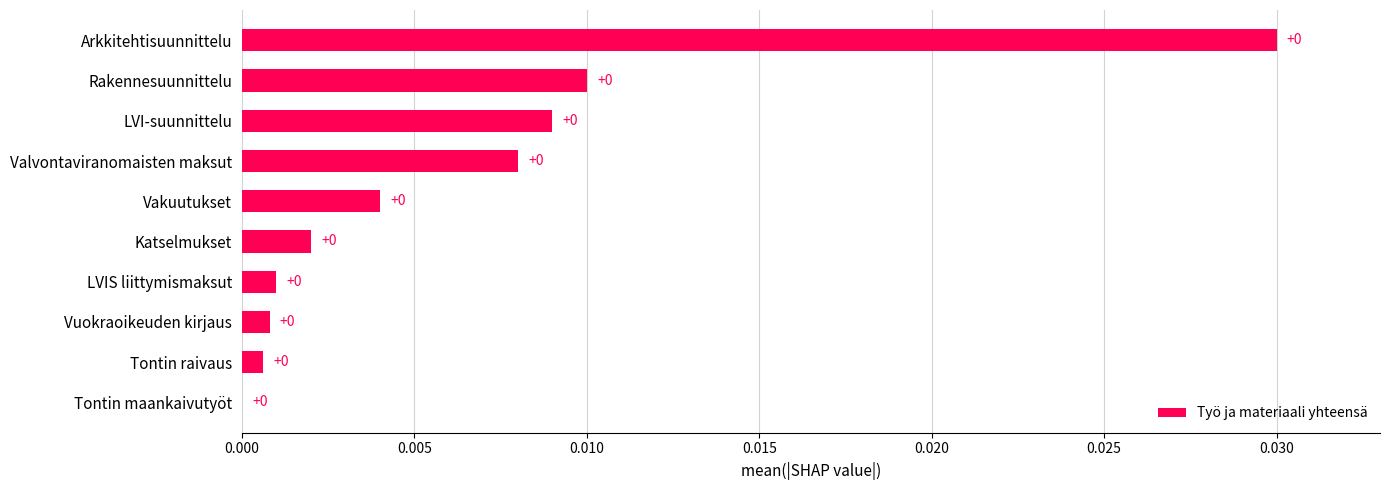

Are the bars horizontal?

Yes